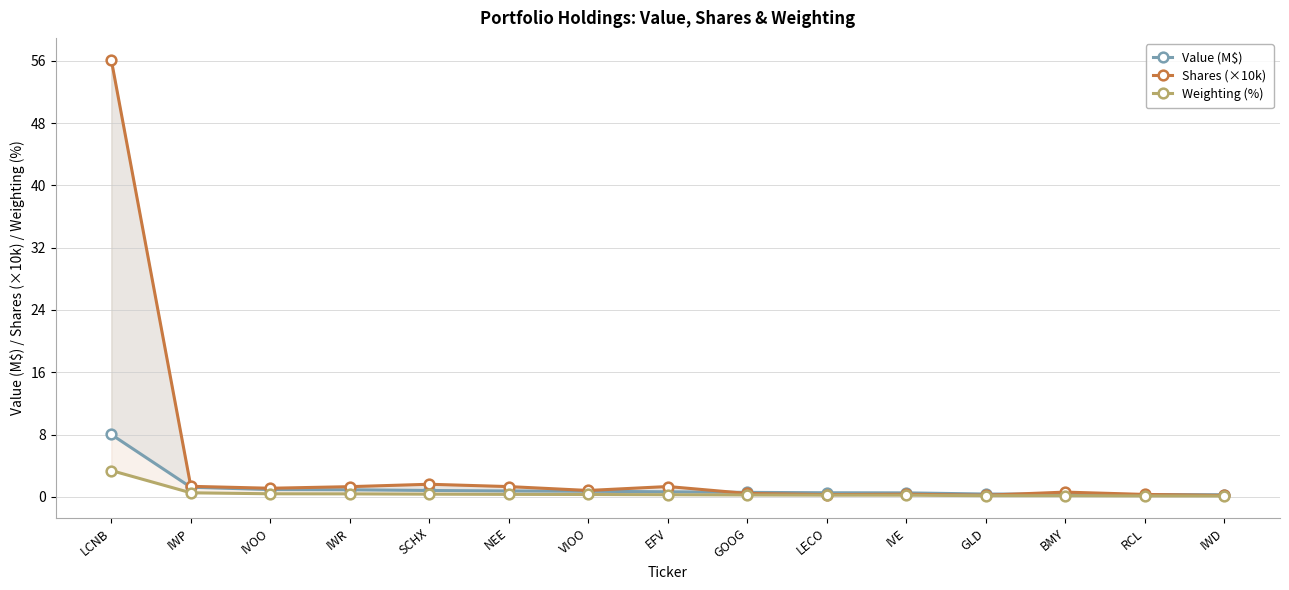

Reading left to right, list all the values displayed in this chart.

Value (M$): LCNB=8.0	IWP=1.2	IVOO=0.9	IWR=0.9	SCHX=0.8	NEE=0.8	VIOO=0.7	EFV=0.6	GOOG=0.6	LECO=0.5	IVE=0.5	GLD=0.4	BMY=0.4	RCL=0.3	IWD=0.3
Shares (×10k): LCNB=56.1	IWP=1.4	IVOO=1.1	IWR=1.3	SCHX=1.6	NEE=1.3	VIOO=0.8	EFV=1.3	GOOG=0.4	LECO=0.3	IVE=0.3	GLD=0.2	BMY=0.6	RCL=0.3	IWD=0.2
Weighting (%): LCNB=3.4	IWP=0.5	IVOO=0.4	IWR=0.4	SCHX=0.3	NEE=0.3	VIOO=0.3	EFV=0.3	GOOG=0.2	LECO=0.2	IVE=0.2	GLD=0.2	BMY=0.1	RCL=0.1	IWD=0.1